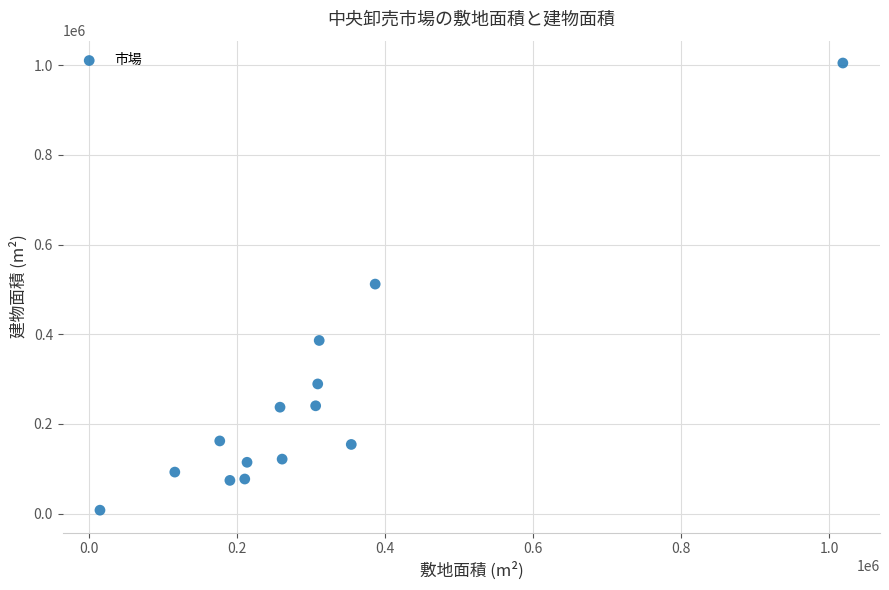

What is the range of Y values (max minus min)?

997075